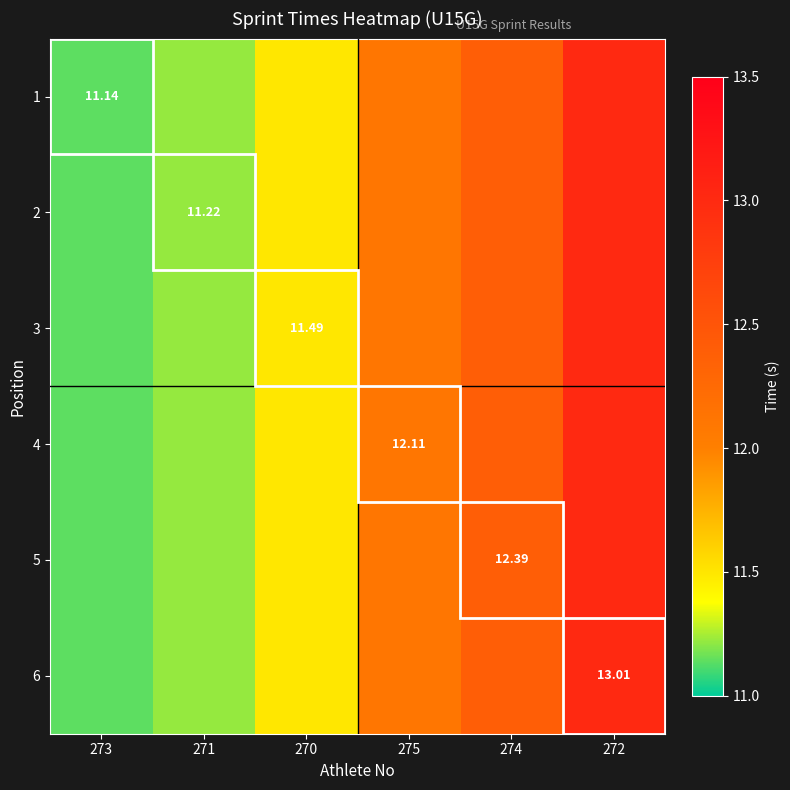

True or false: 4 has a value of 8.4 at 275.

False